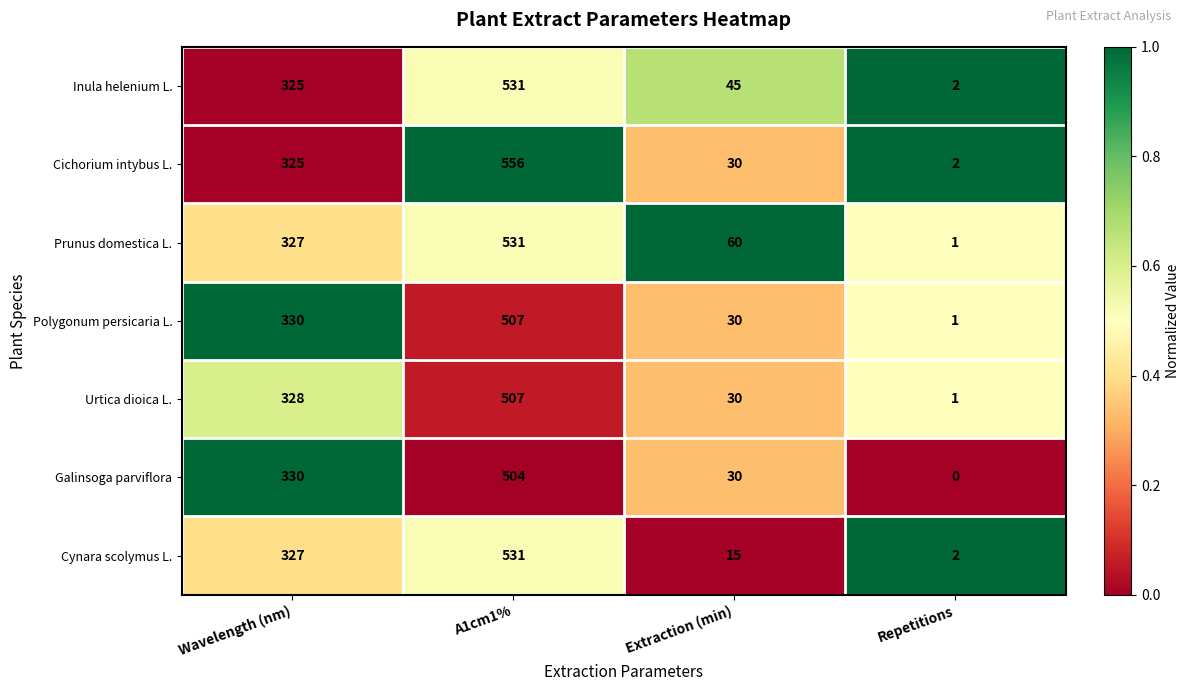

Rank the categories by Galinsoga parviflora value from lowest to highest.

Repetitions, Extraction (min), Wavelength (nm), A1cm1%